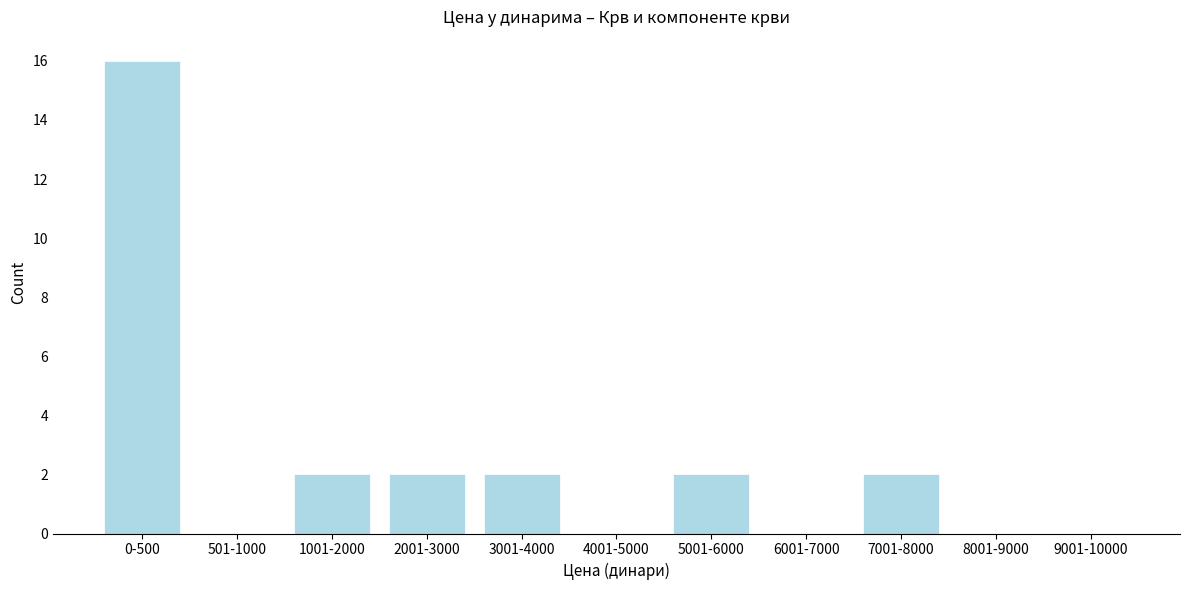

Reading left to right, transcribe all the data shown in this chart.

0-500=16	501-1000=0	1001-2000=2	2001-3000=2	3001-4000=2	4001-5000=0	5001-6000=2	6001-7000=0	7001-8000=2	8001-9000=0	9001-10000=0